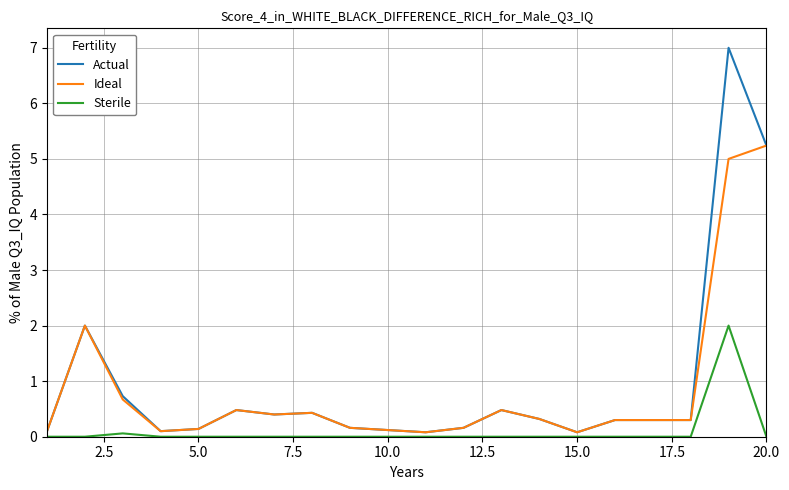

List the series in order of their peak value, highest first.

Actual, Ideal, Sterile